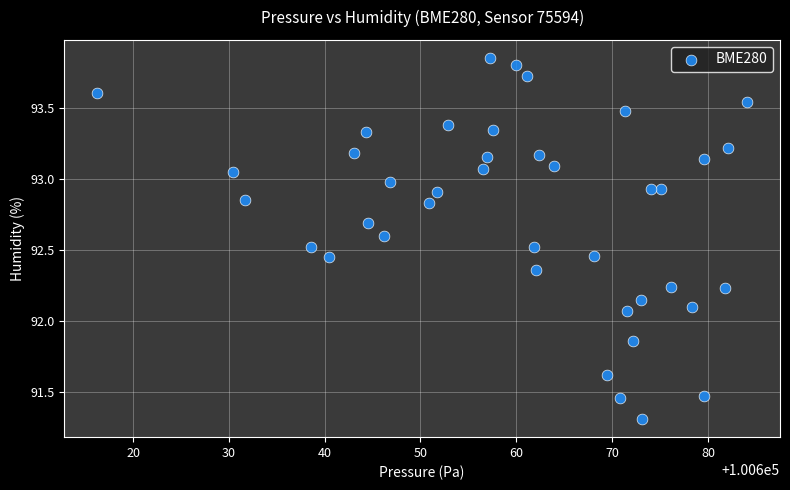

What is the range of Y values (max minus min)?

2.5